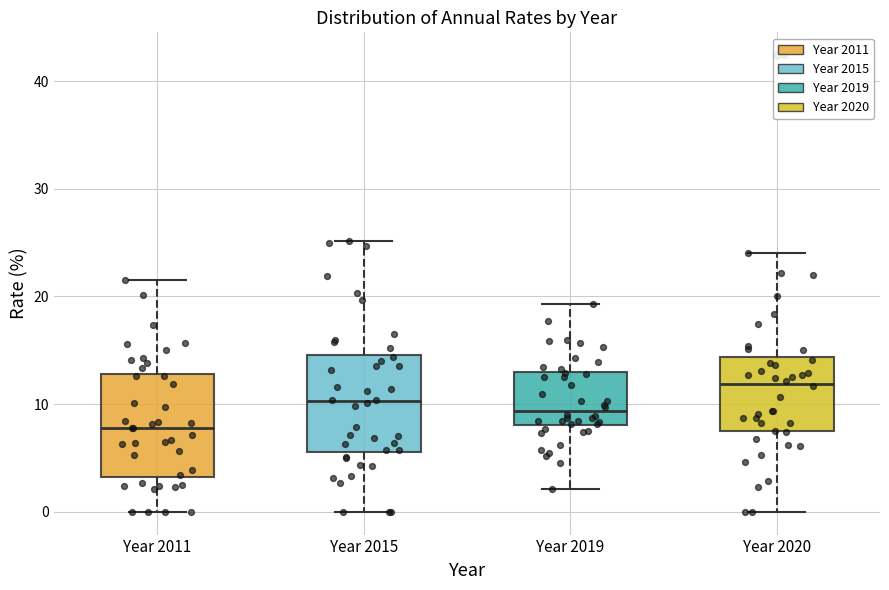

Reading left to right, read every box against the y-axis: the position of its median line, the range the box covers, and the ends of its whiskers. The values are not printed on the chart, so give them approximately, as read against the axis.

Year 2011: median 8, box 3 to 13, whiskers 0 to 22
Year 2015: median 10, box 6 to 15, whiskers 0 to 25
Year 2019: median 9, box 8 to 13, whiskers 2 to 19
Year 2020: median 12, box 7 to 14, whiskers 0 to 24